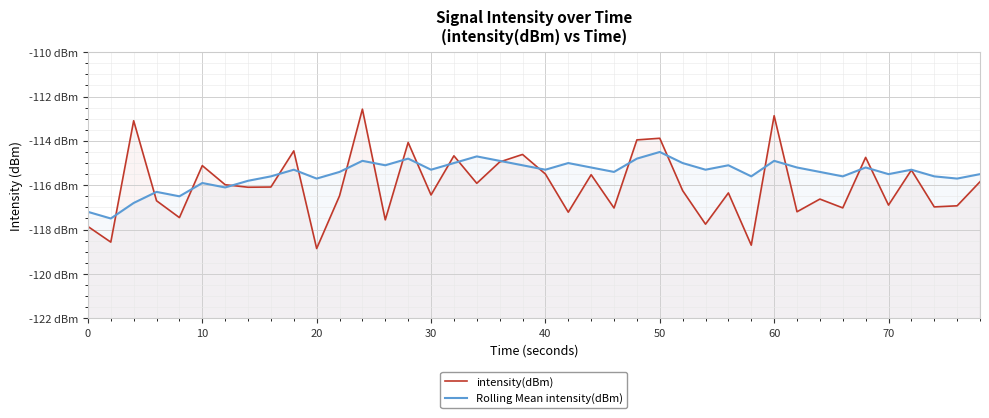

Does the chart display data point markers on the line(s)?

No